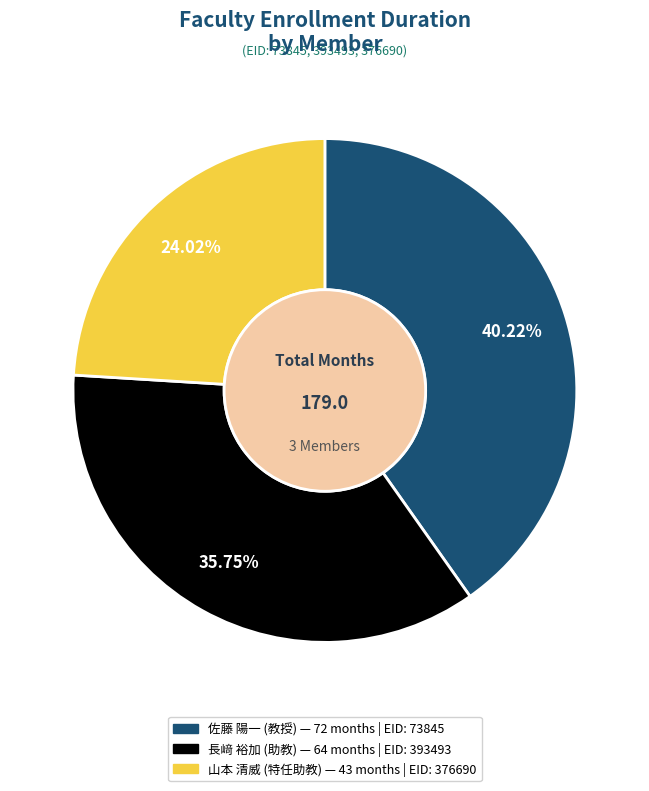

Is 佐藤 陽一 (教授) the majority of the pie?

No